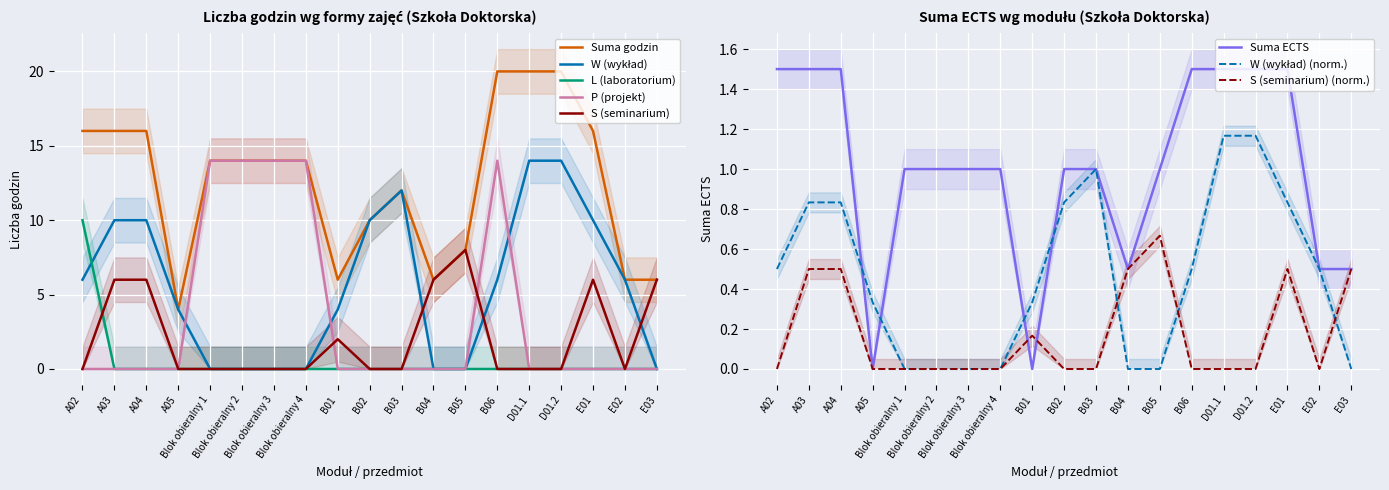

At how many categories does at least one series exceed 12?

11